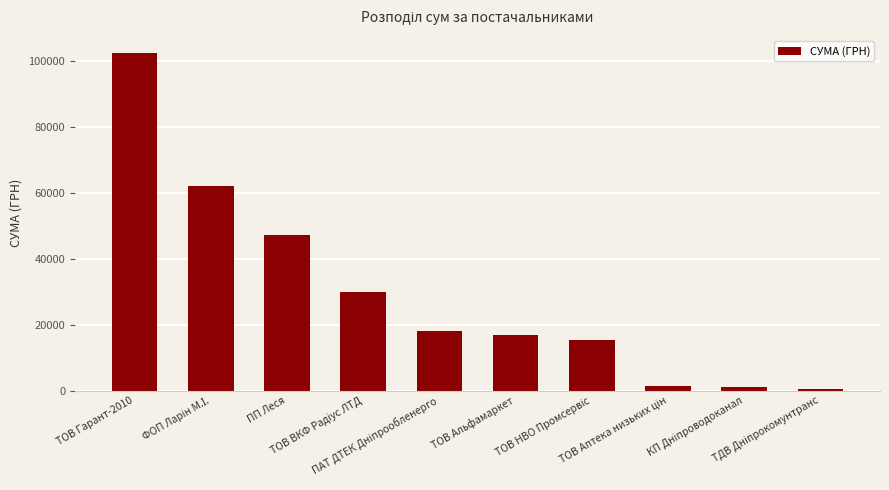

At which label is the value closest to 51460?

ПП Леся